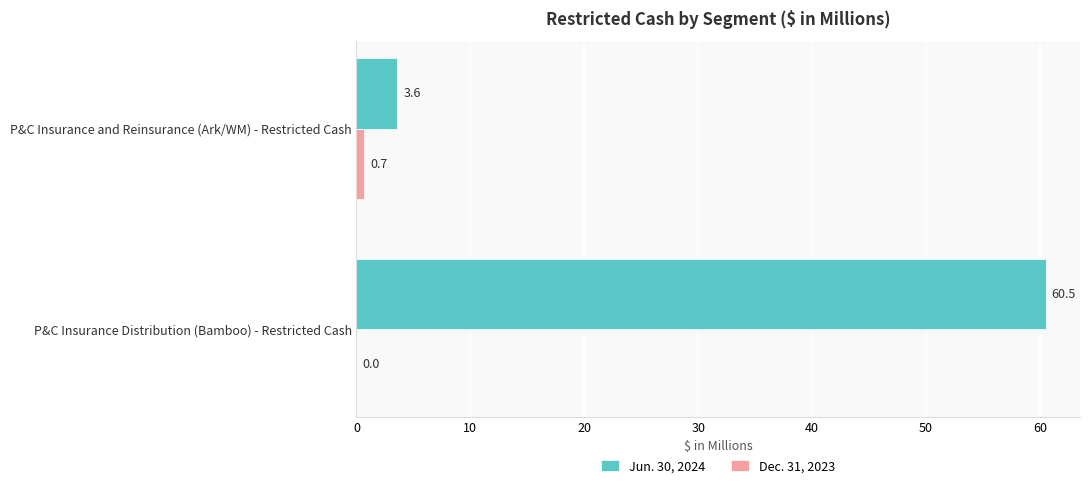

Which series changed the most between P&C Insurance and Reinsurance (Ark/WM) - Restricted Cash and P&C Insurance Distribution (Bamboo) - Restricted Cash?

Jun. 30, 2024